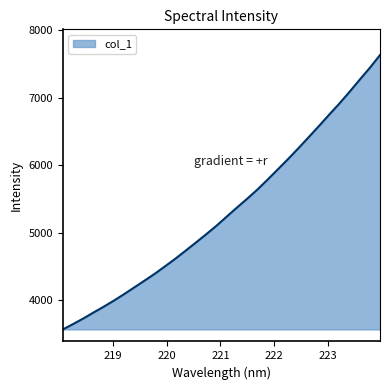

What is the difference between the maximum and minimum values?

4067.5